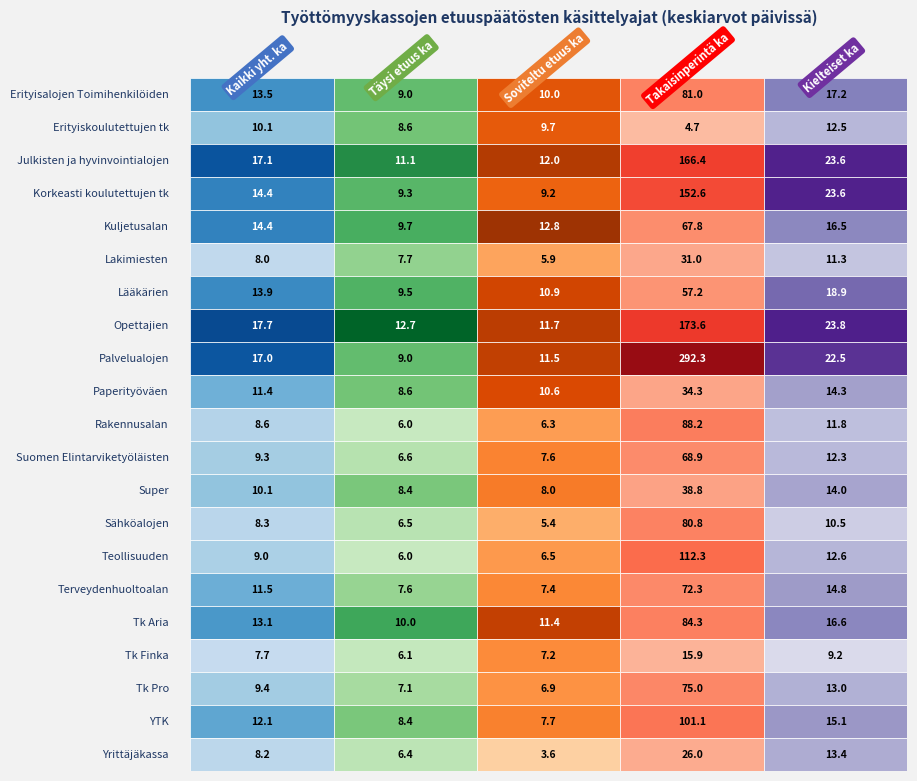

How many values in the Erityiskoulutettujen tk series exceed 9?

3